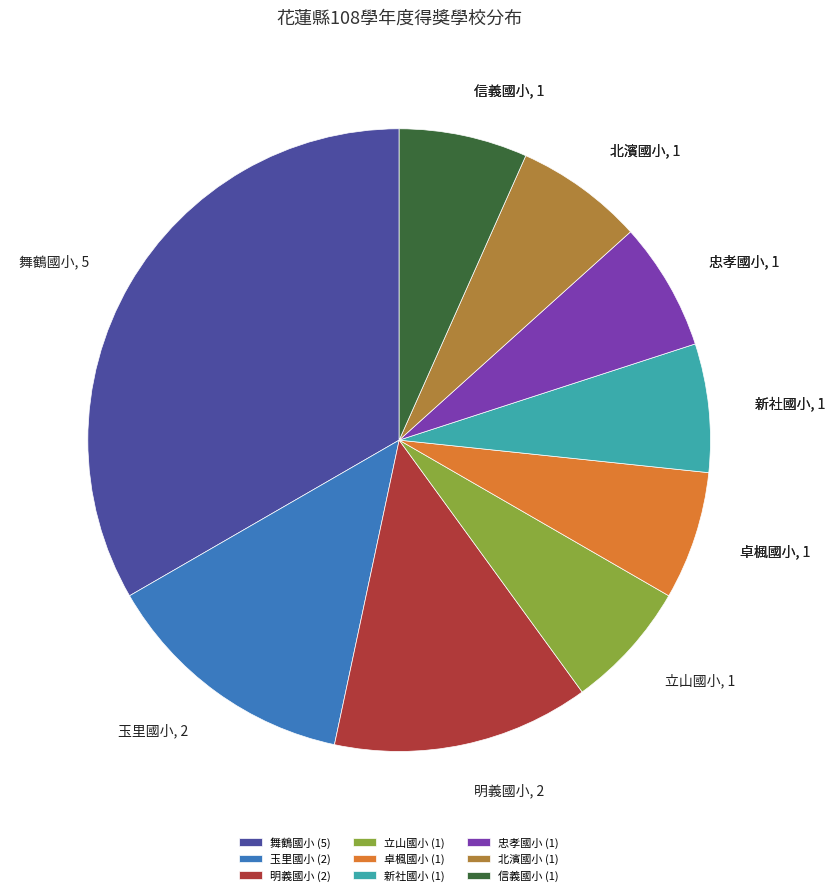

Is the sum of 立山國小 and 玉里國小 greater than half?

No